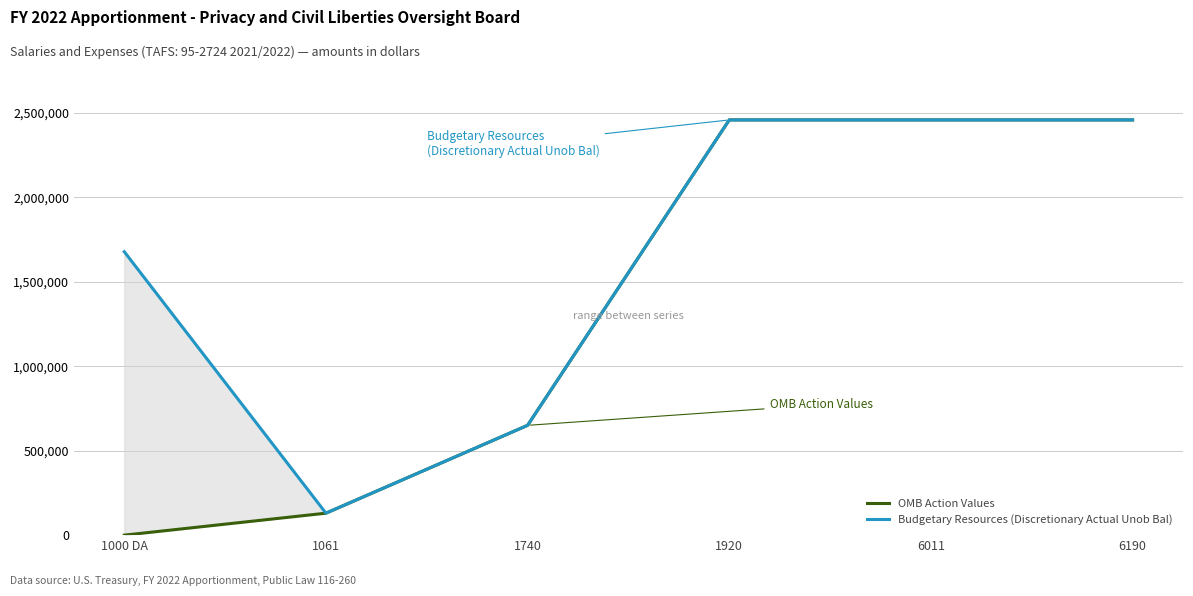

Which series has the widest spread of values?

OMB Action Values